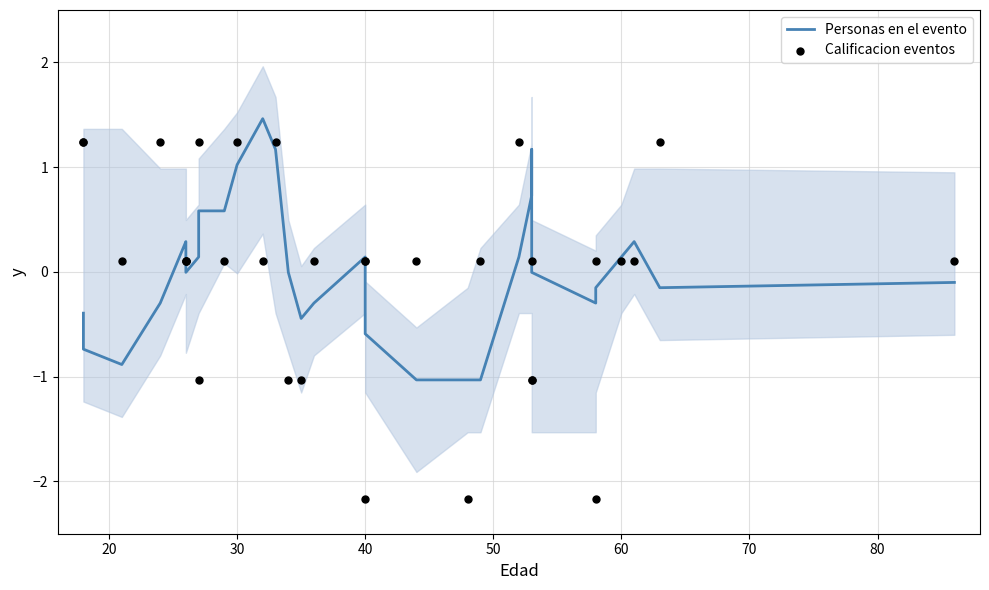

Which series reaches the minimum Y coordinate?

Calificacion eventos